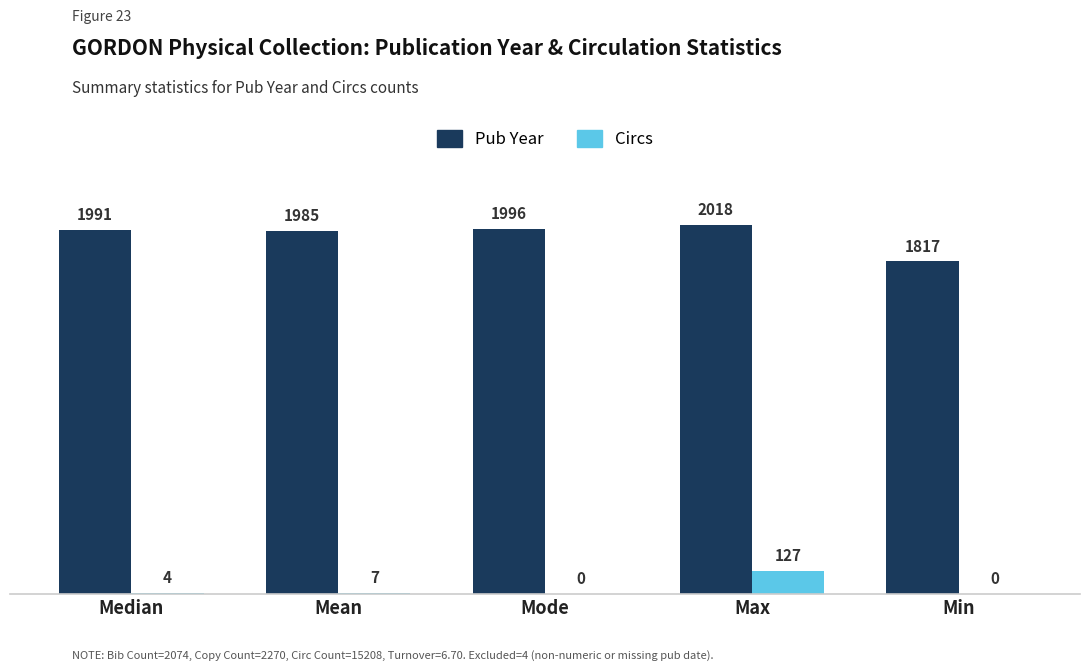

How many series are shown in this chart?

2